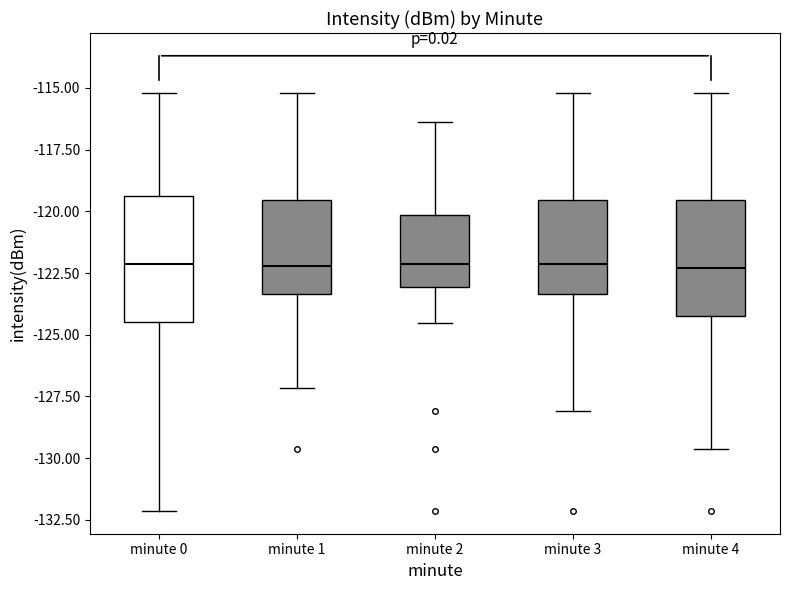

Where does the median line of the box for minute 3 sit on the y-axis? The values are not printed on the chart, so give them approximately, as read against the axis.

-122.0